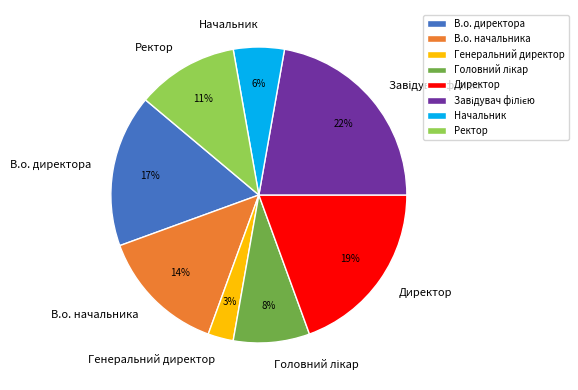

Which has a higher value, В.о. начальника or Директор?

Директор